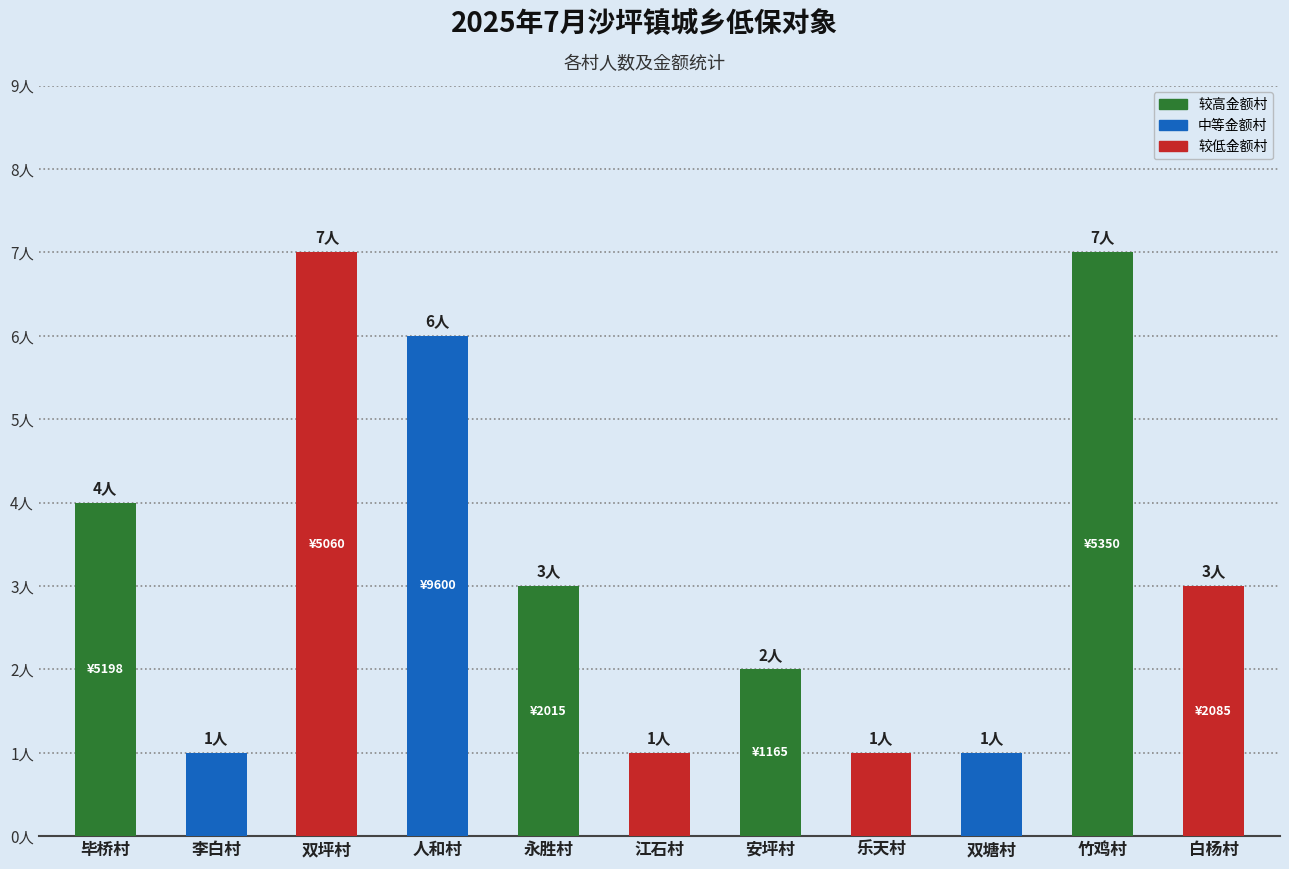

Does the chart contain any negative values?

No